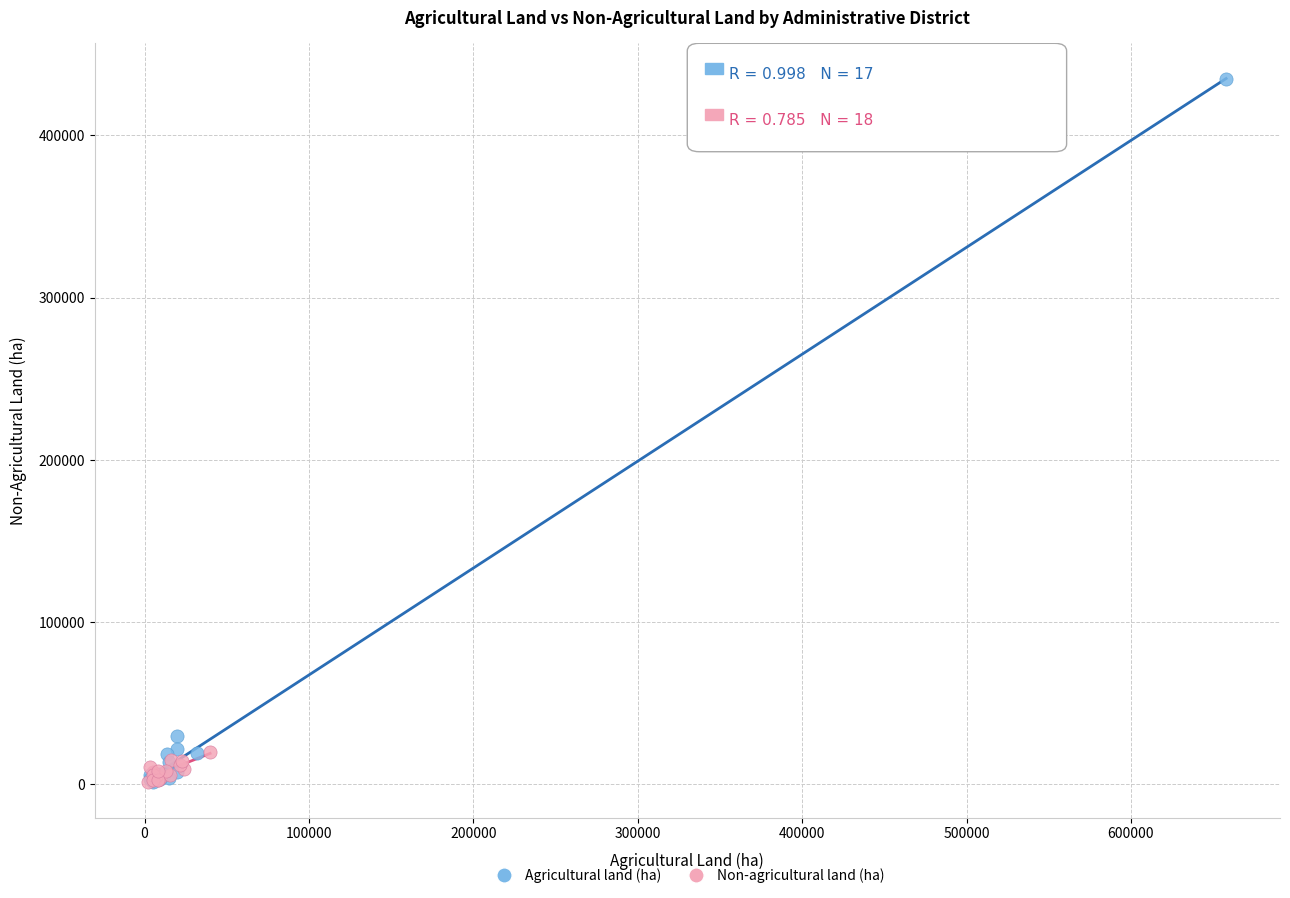

What are all the series names shown in the legend?

Agricultural land (ha), Non-agricultural land (ha)